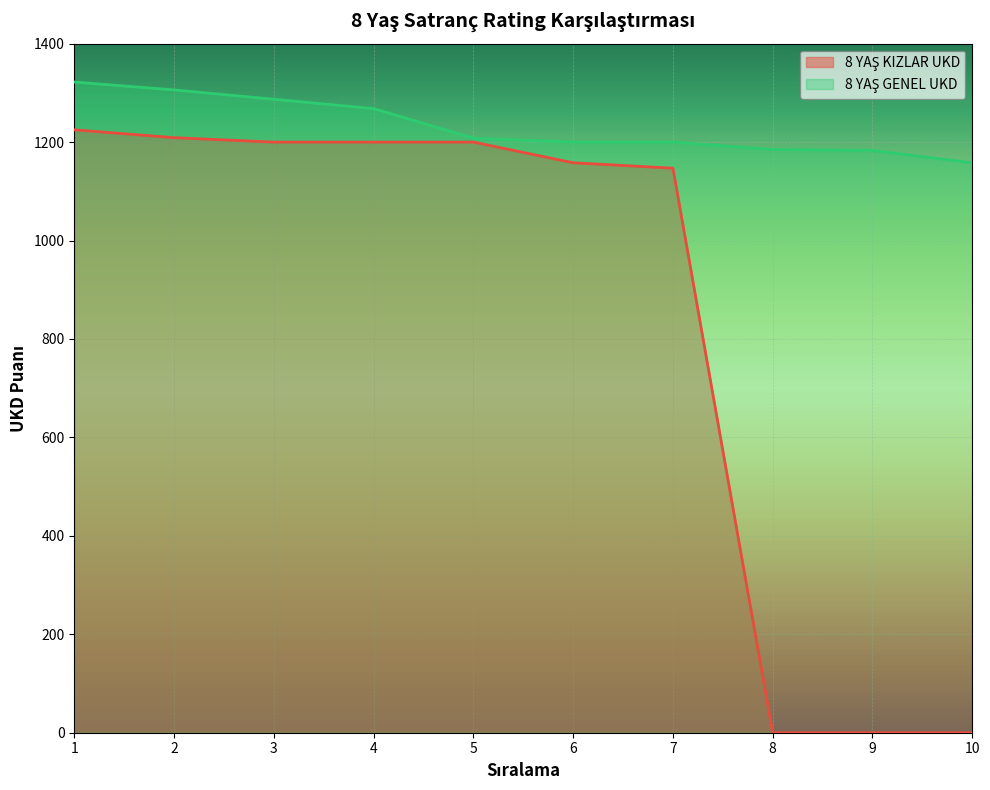

What is the value of the 8 YAŞ GENEL UKD point at the 3rd from the left?

1287